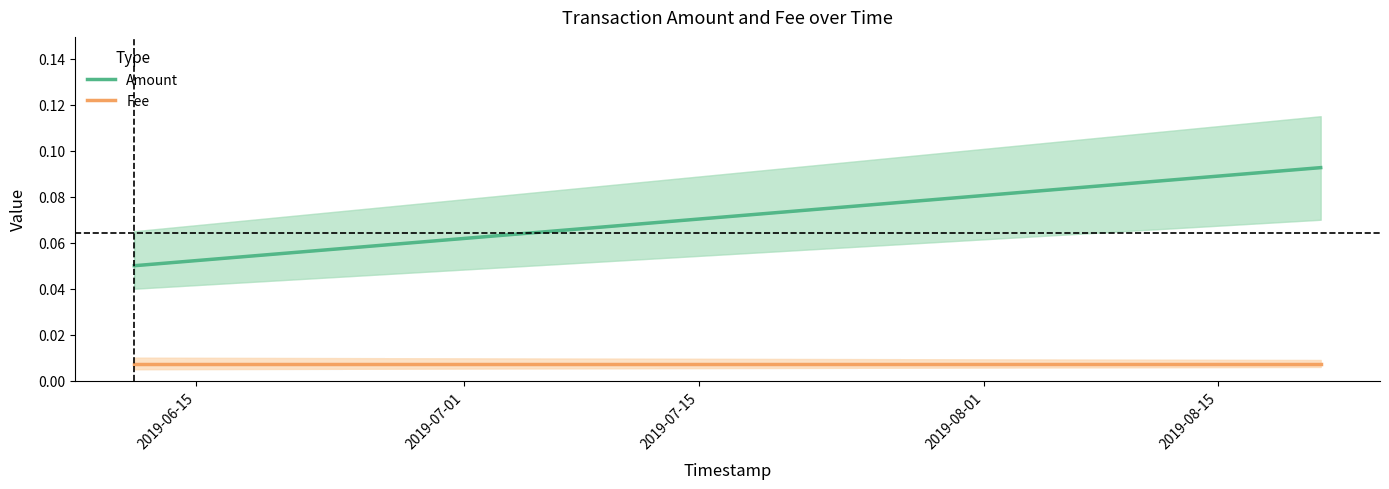

What is the label of the 3rd point from the left?

2019-07-15